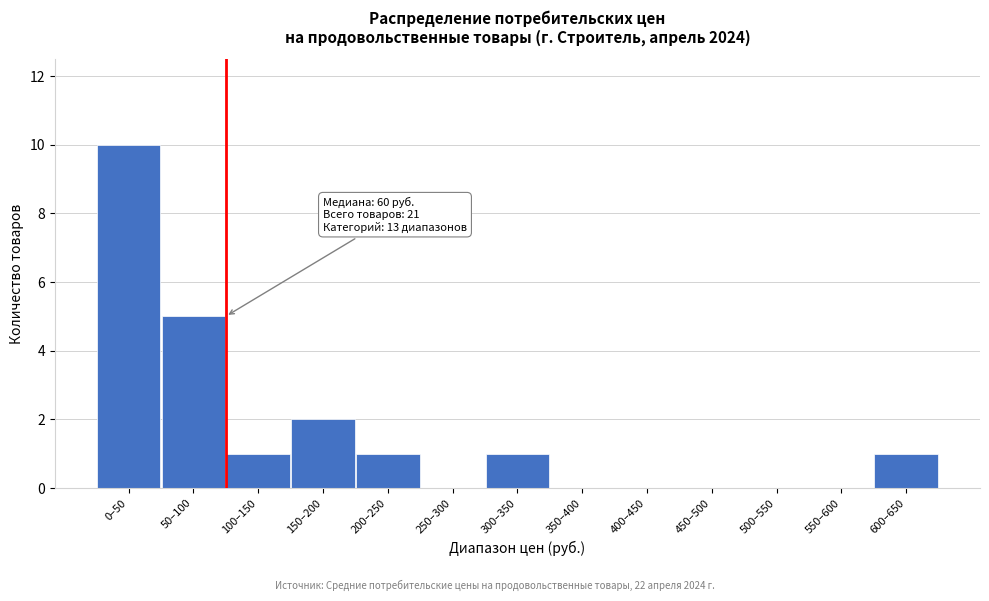

Reading left to right, extract all data points from this chart.

0–50=10	50–100=5	100–150=1	150–200=2	200–250=1	250–300=0	300–350=1	350–400=0	400–450=0	450–500=0	500–550=0	550–600=0	600–650=1